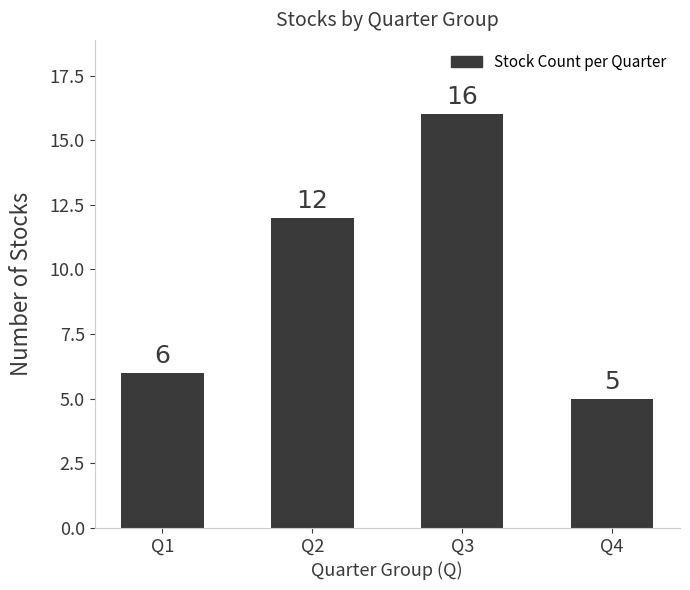

What is the value of the 4th bar from the left?

5